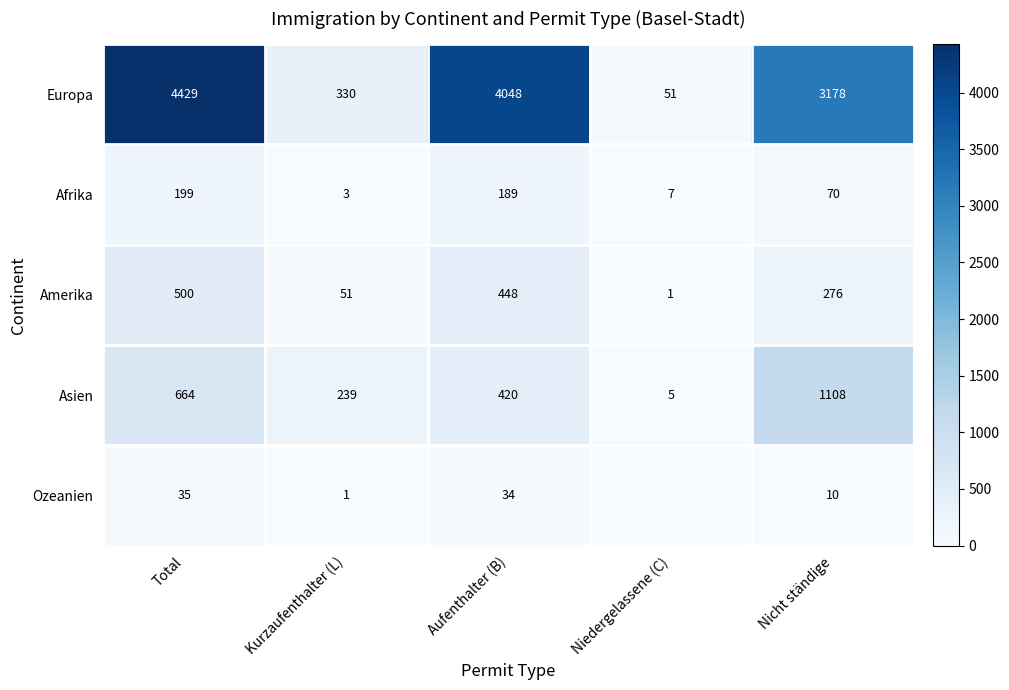

What is the difference between the Amerika values at Niedergelassene (C) and Aufenthalter (B)?

447